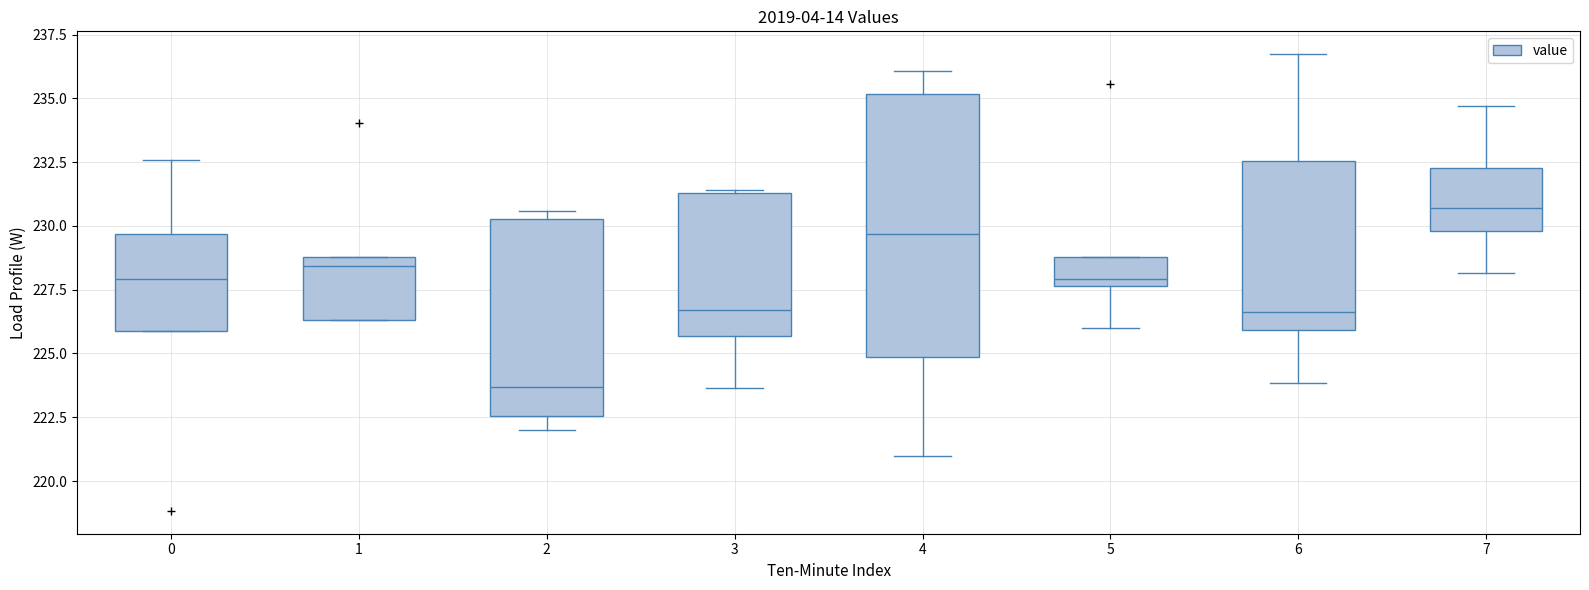

Which box's median line is the highest?

7